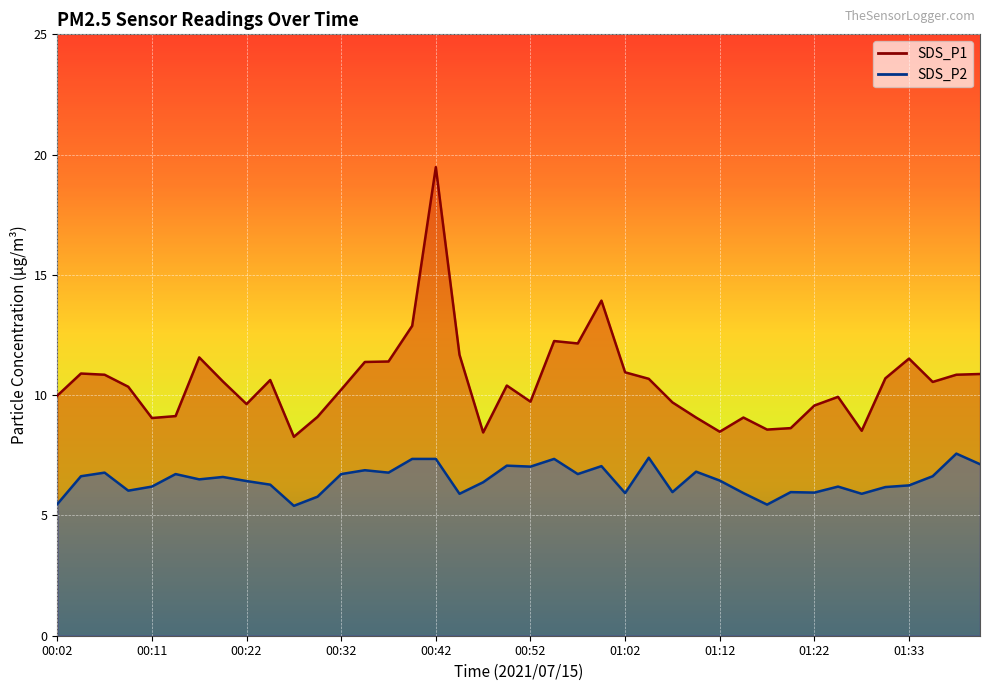

At which label does SDS_P1 first exceed 10?

00:04